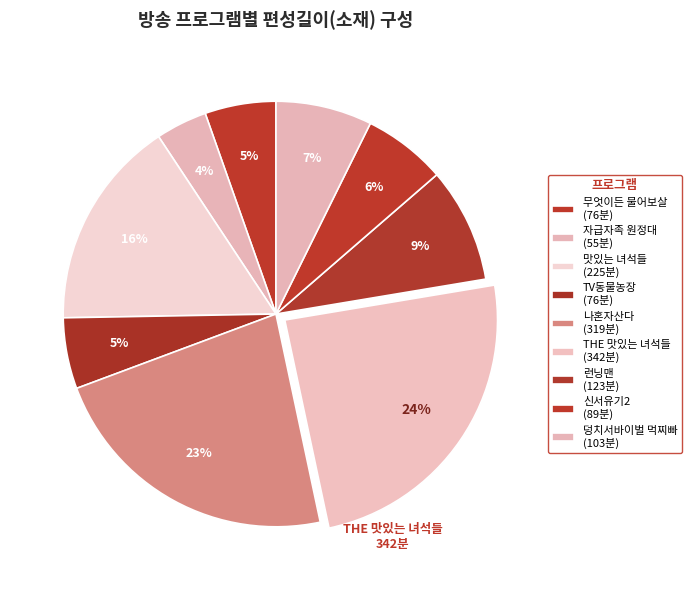

How many segments does this pie chart have?

9